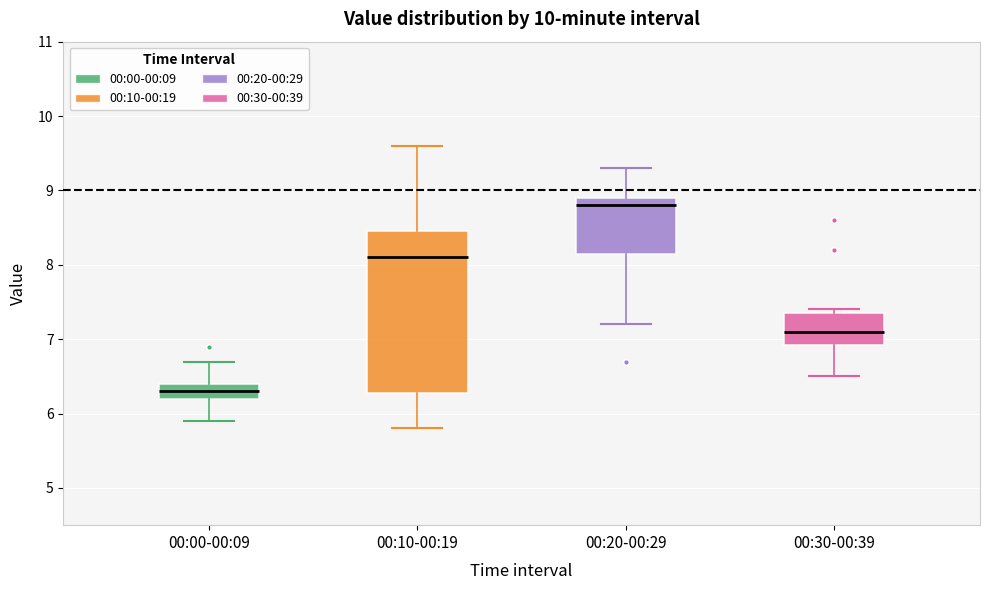

Which box is the tallest, from its lower edge to its upper edge?

00:10-00:19